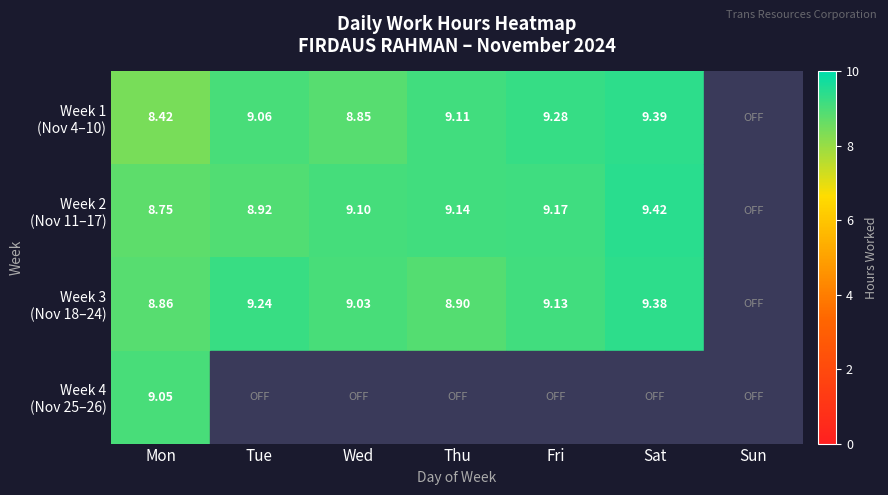

Rank the series at Fri from lowest to highest value.

Week 4 (Nov 25–26), Week 3 (Nov 18–24), Week 2 (Nov 11–17), Week 1 (Nov 4–10)